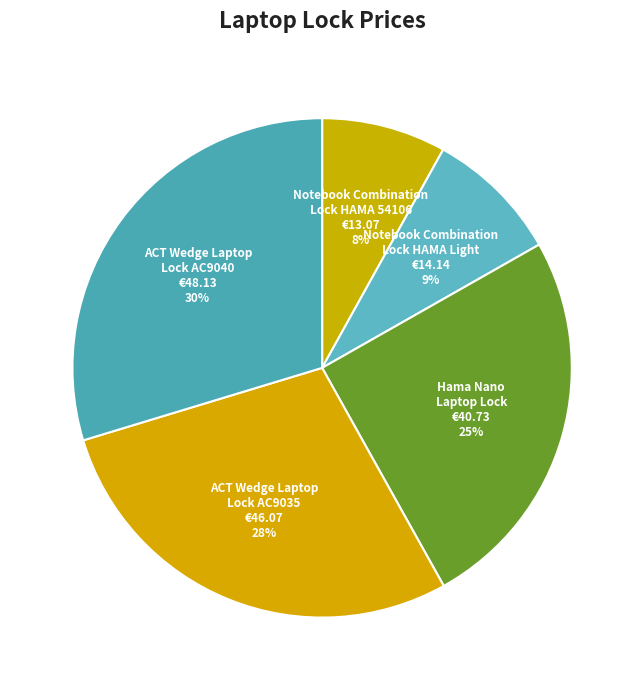

Which category has the biggest portion of the pie?

ACT Wedge Laptop Lock AC9040